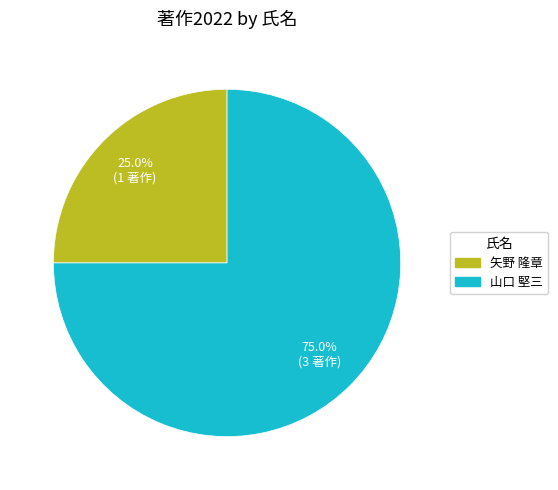

Does any single category account for the majority?

Yes